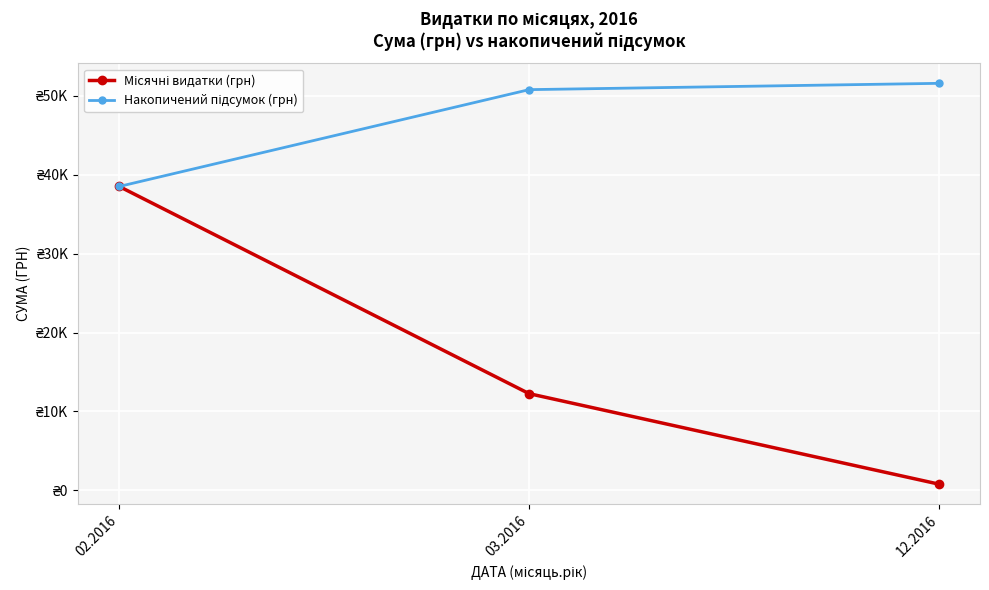

Does the chart have visible grid lines?

Yes